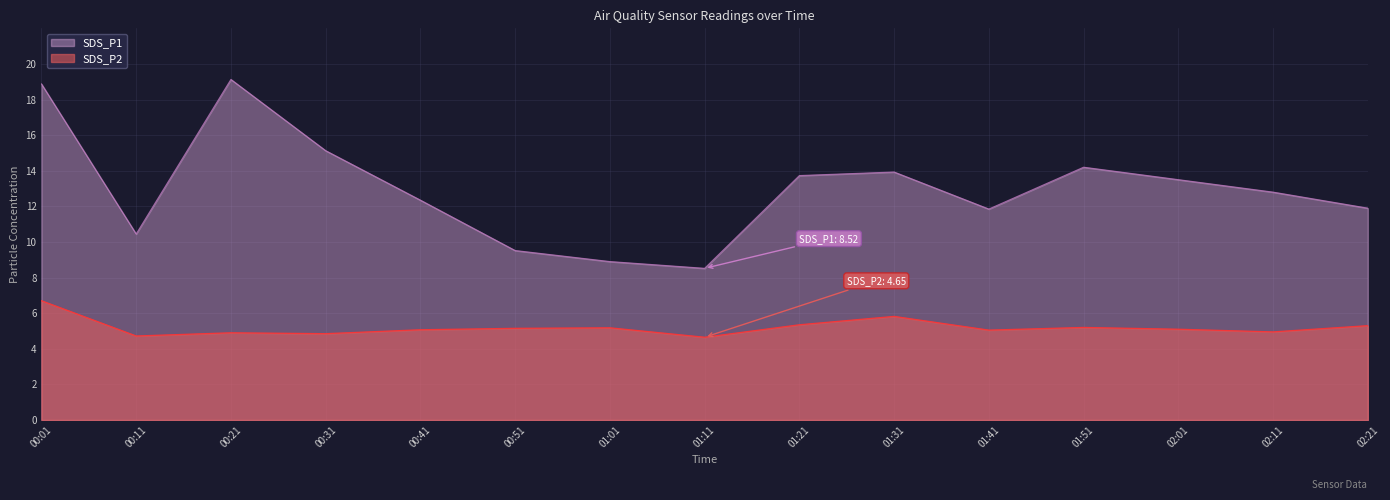

Is it true that SDS_P1 equals 13.7 at 01:21?

True